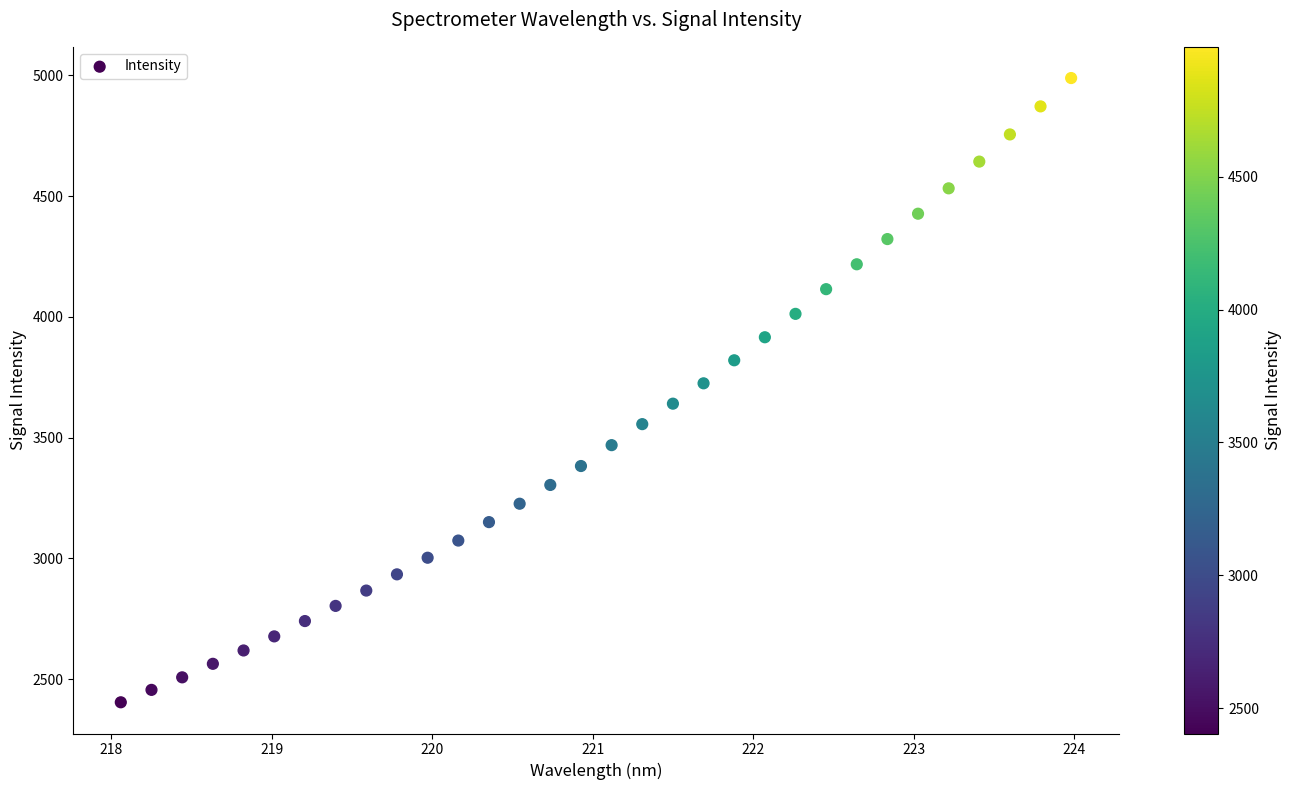

What is the range of X values (max minus min)?

5.9